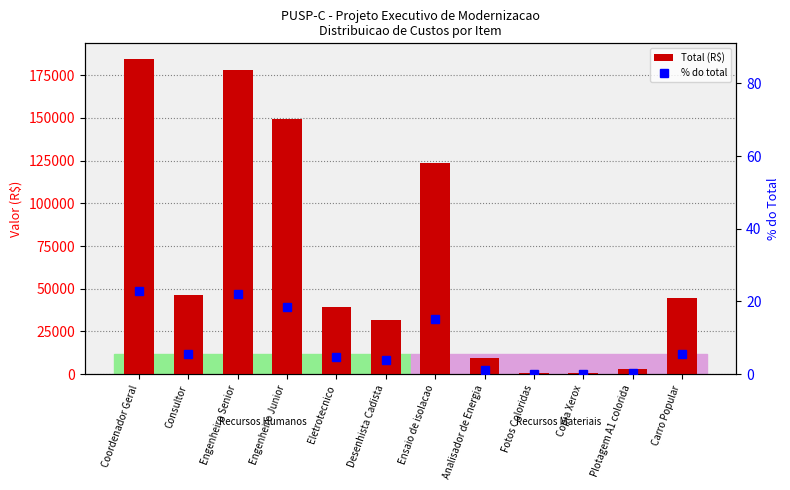

The % do total series shows 5.7 at Consultor. True or false?

True